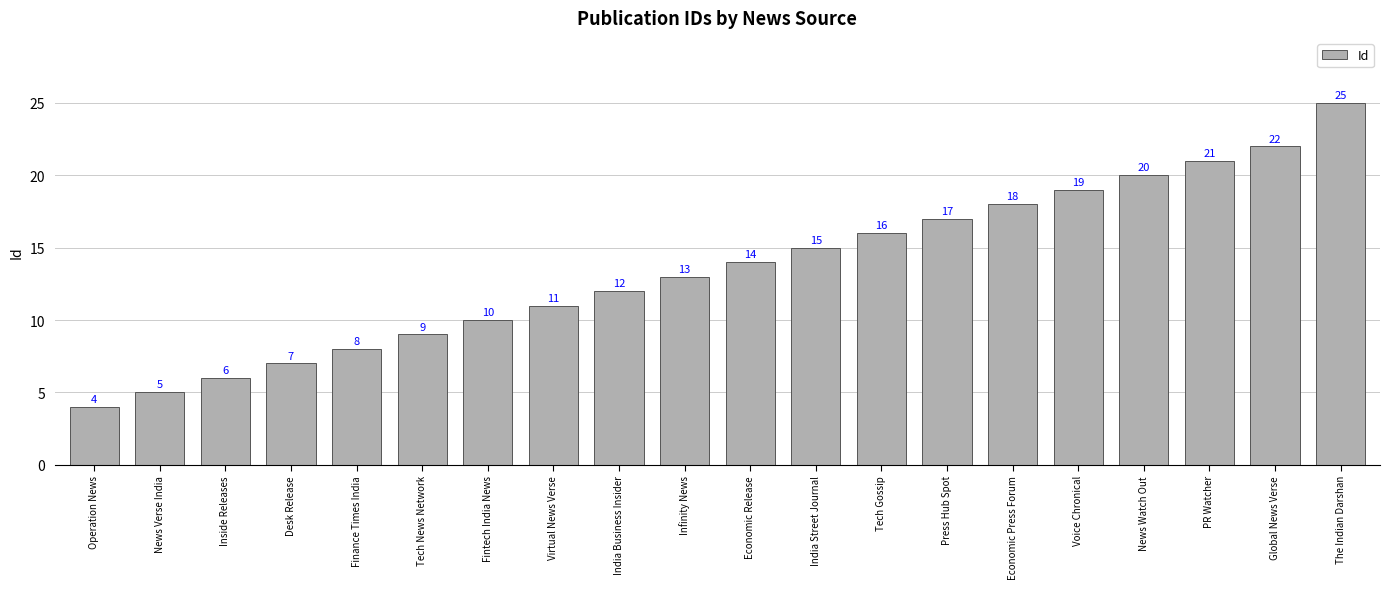

Reading left to right, extract all data points from this chart.

Operation News=4	News Verse India=5	Inside Releases=6	Desk Release=7	Finance Times India=8	Tech News Network=9	Fintech India News=10	Virtual News Verse=11	India Business Insider=12	Infinity News=13	Economic Release=14	India Street Journal=15	Tech Gossip=16	Press Hub Spot=17	Economic Press Forum=18	Voice Chronical=19	News Watch Out=20	PR Watcher=21	Global News Verse=22	The Indian Darshan=25